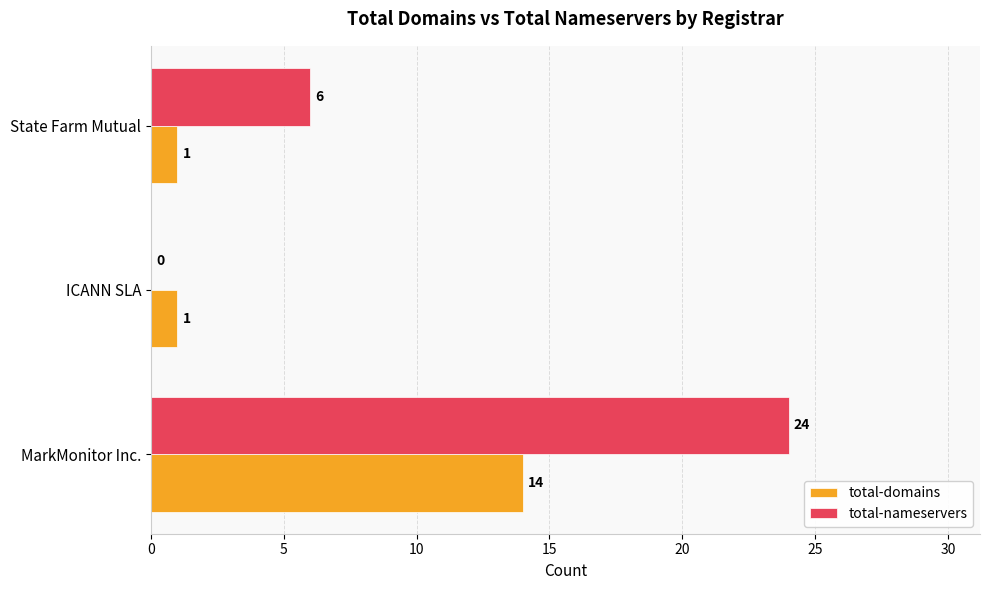

How many data points in total-domains are above 1?

1